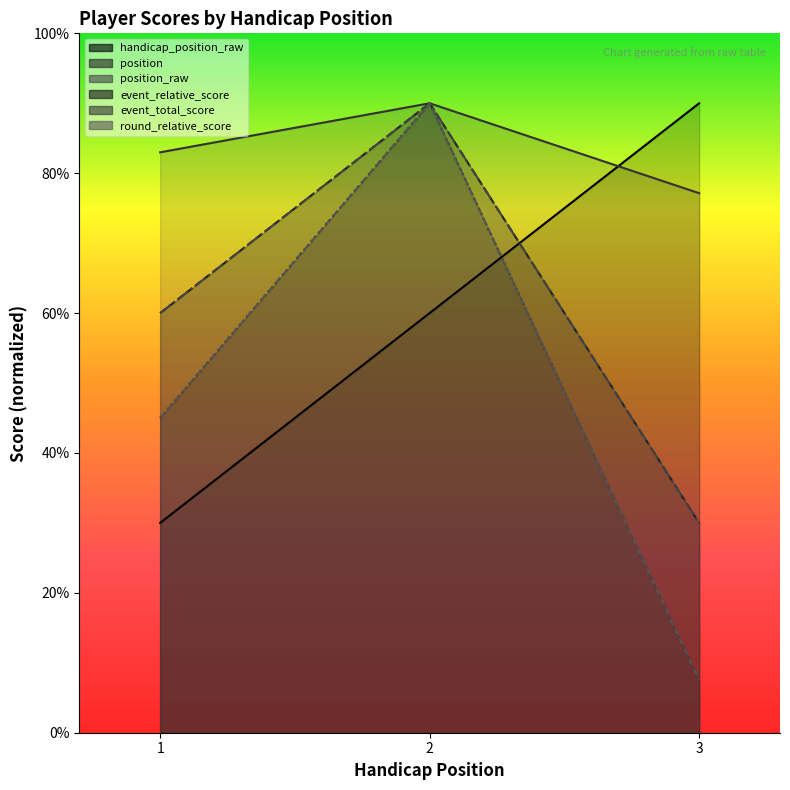

Which label corresponds to the smallest value in the chart?

3